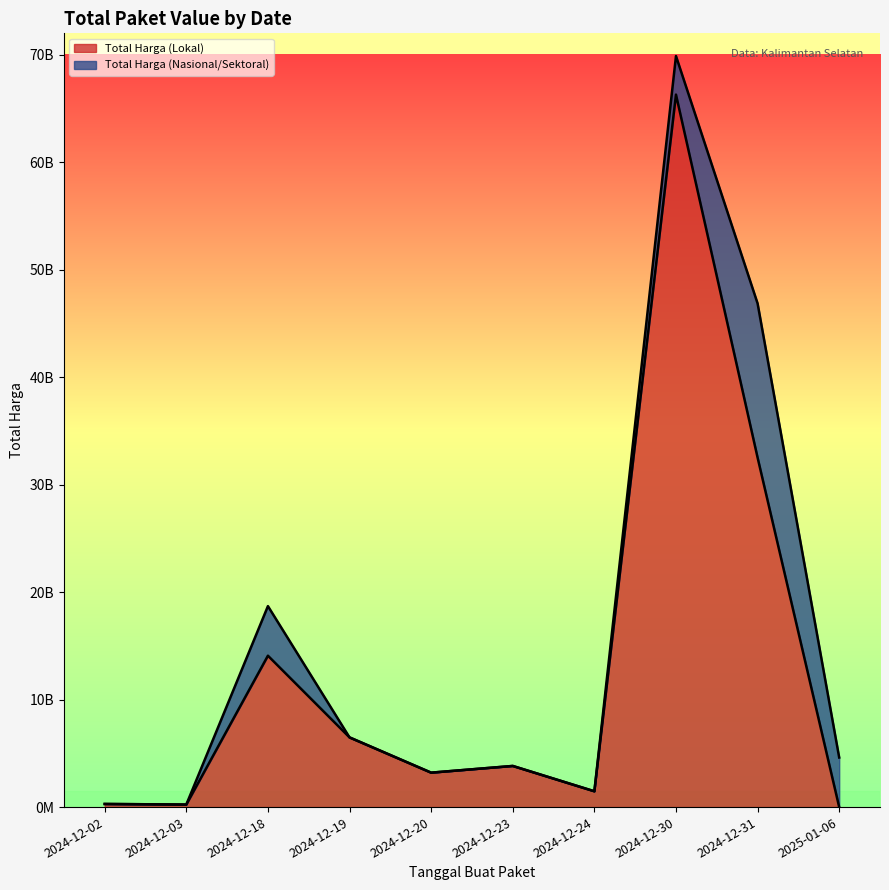

What is the maximum value shown in the chart?

66299350800